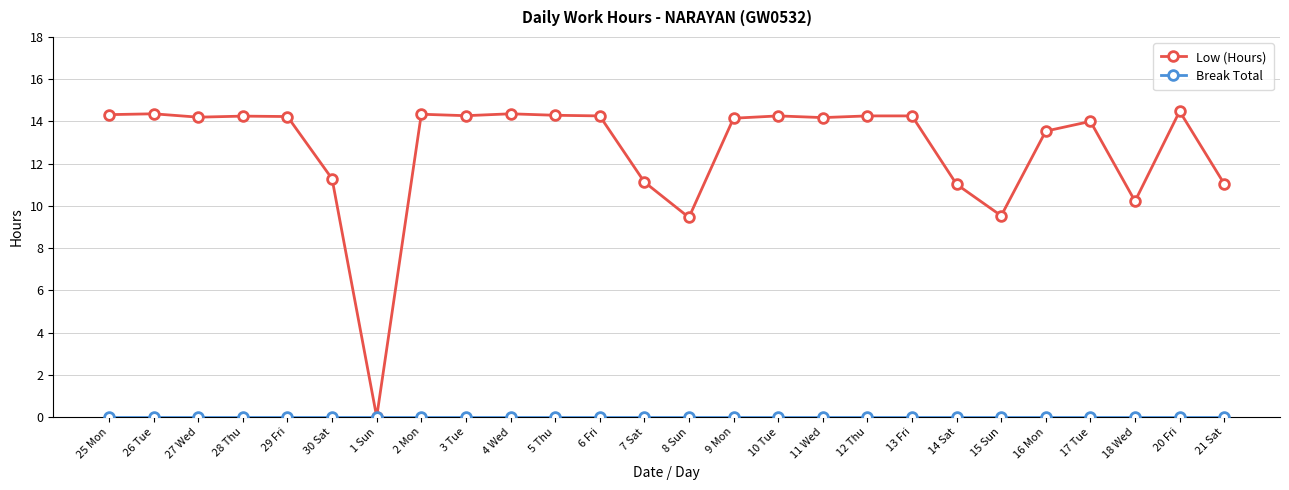

Which series has the largest range (max minus min)?

Low (Hours)